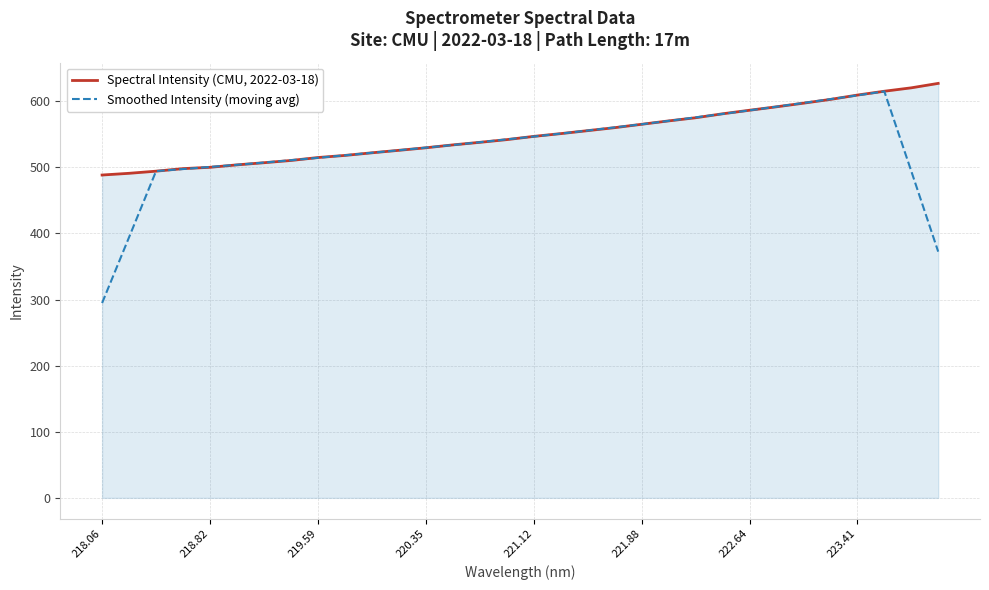

What is the sum of all Smoothed Intensity (moving avg) values?

16904.1